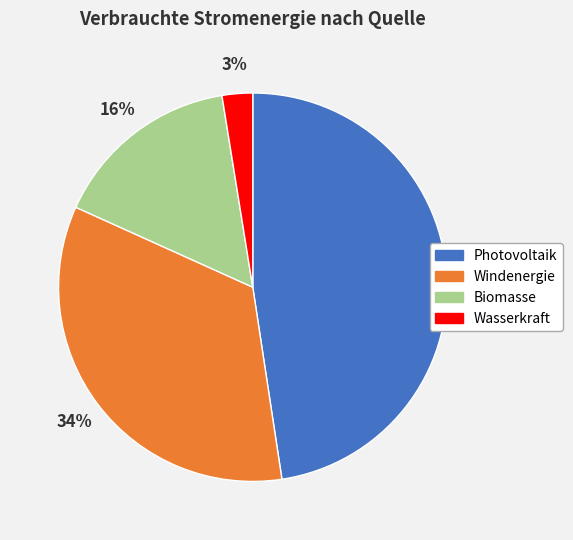

Is the sum of Wasserkraft and Photovoltaik greater than half?

Yes